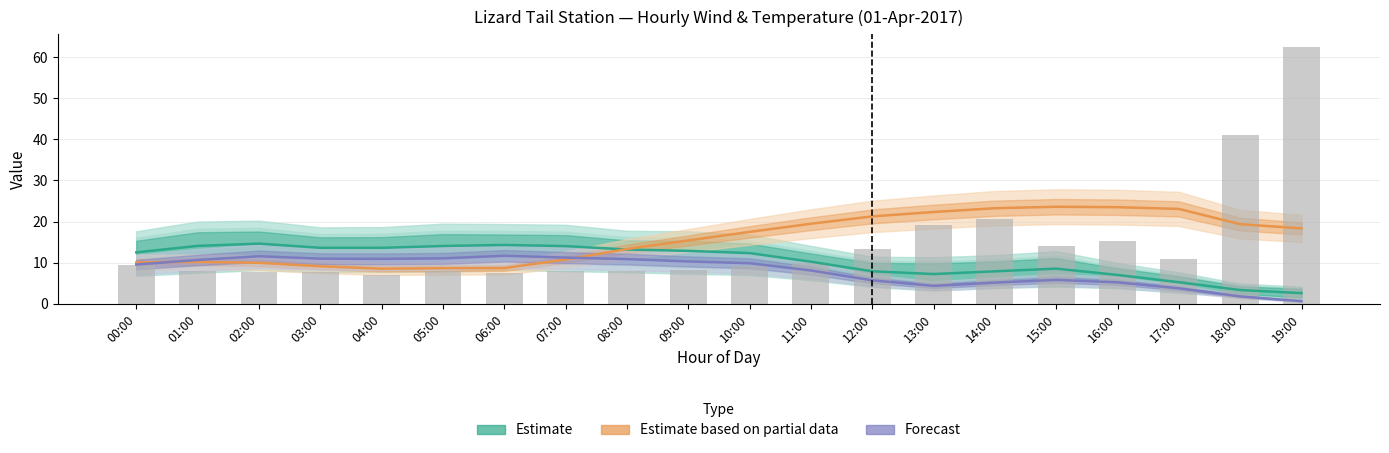

What position from the right is 11:00?

9